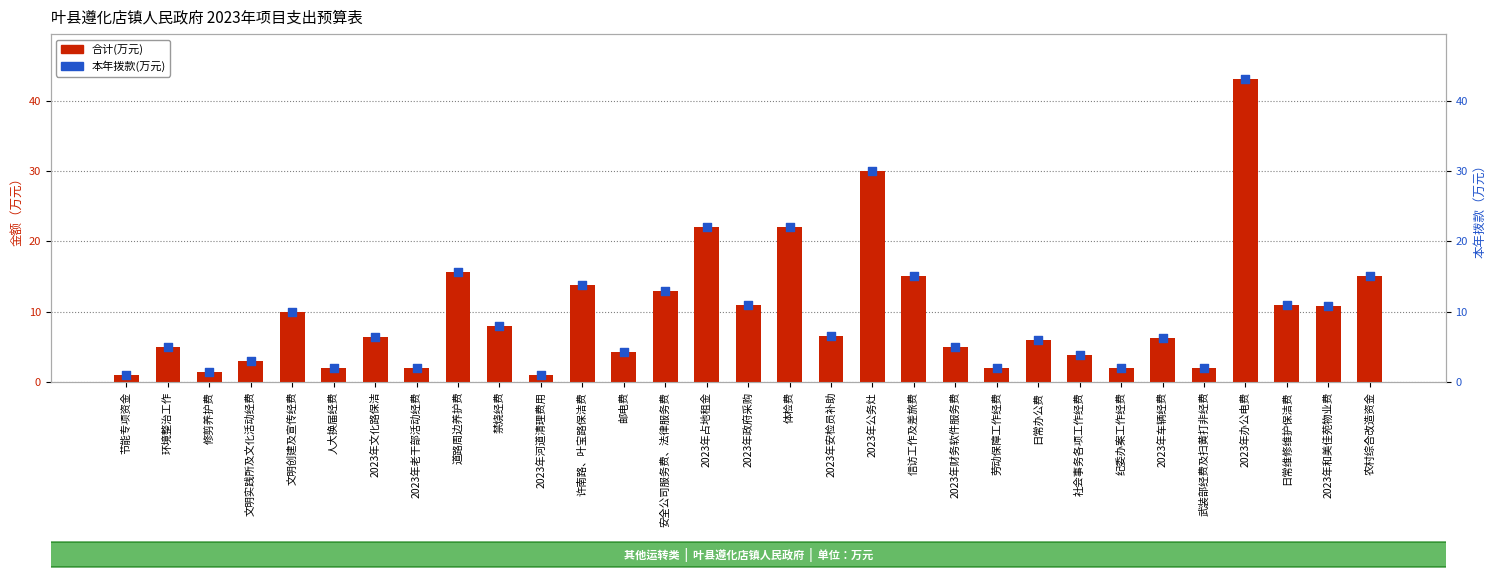

Which series contains the lowest Y value?

合计(万元)